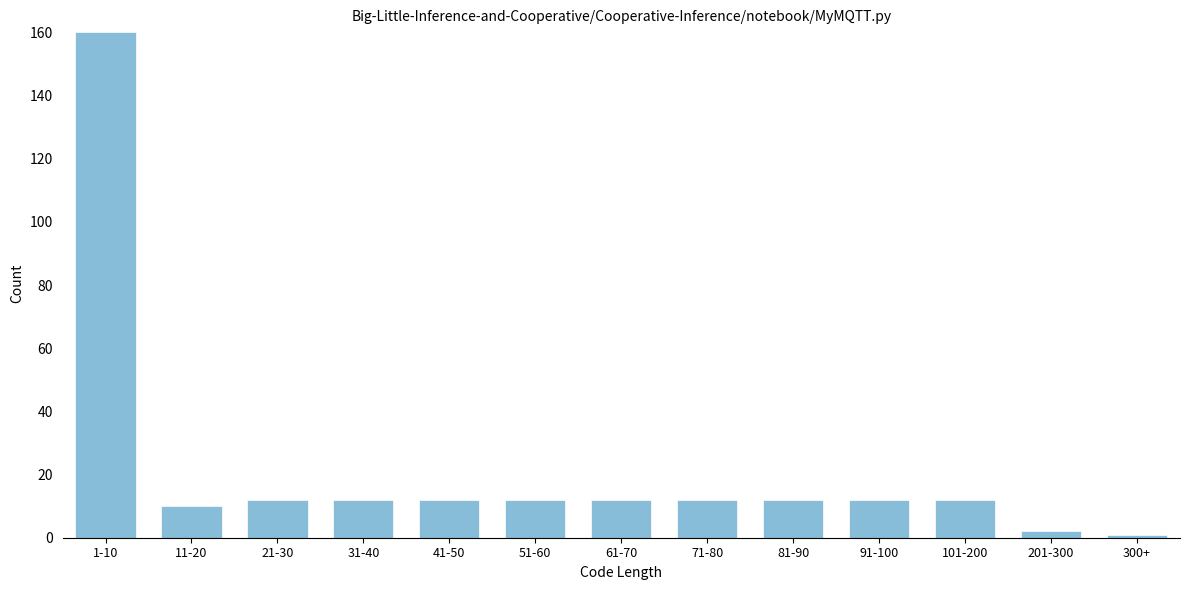

Reading right to left, what are all the values shown in this chart?

300+=1	201-300=2	101-200=12	91-100=12	81-90=12	71-80=12	61-70=12	51-60=12	41-50=12	31-40=12	21-30=12	11-20=10	1-10=160